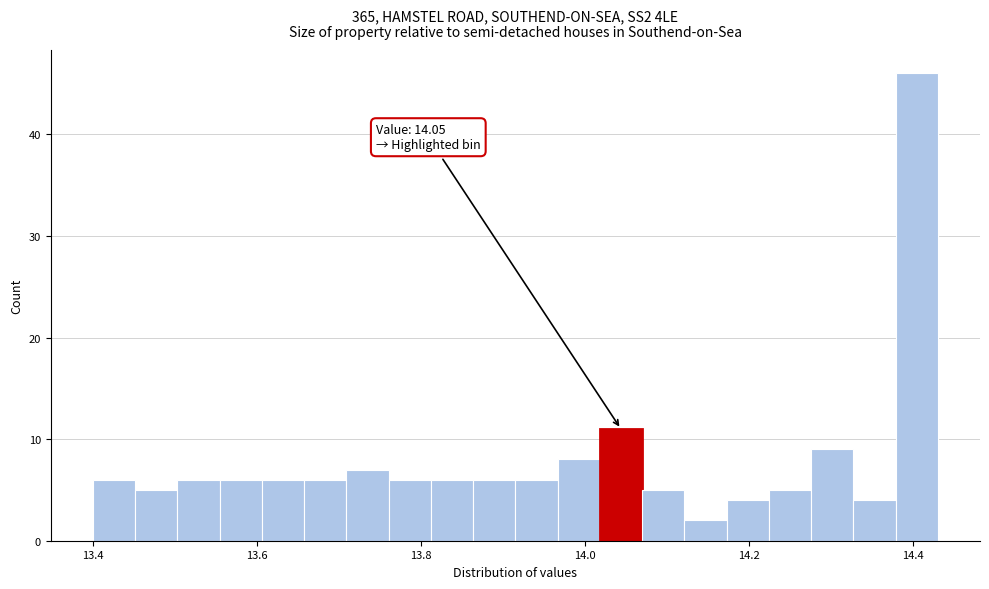

Read against the x-axis, roughly where is the centre of the tallest bar?

14.40